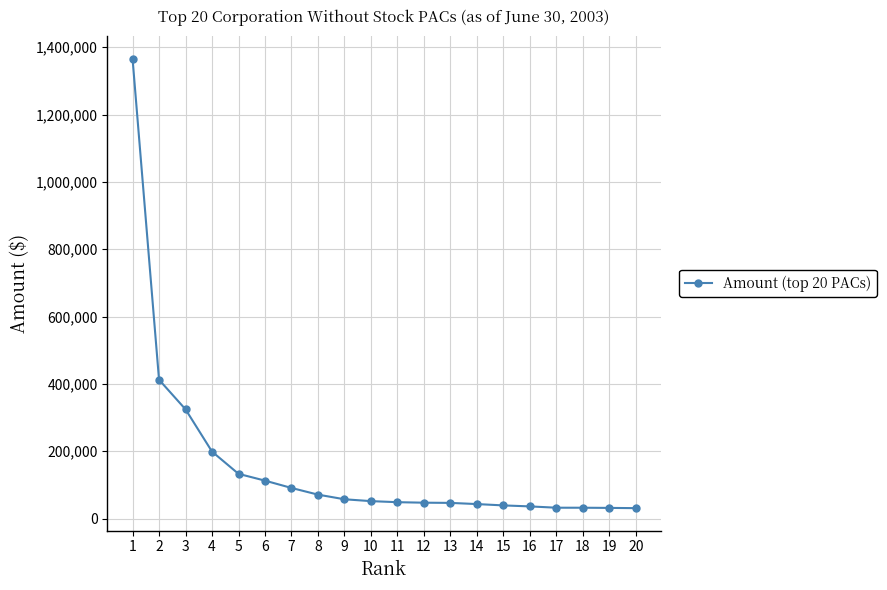

What is the difference between the maximum and second lowest values?

1334215.0